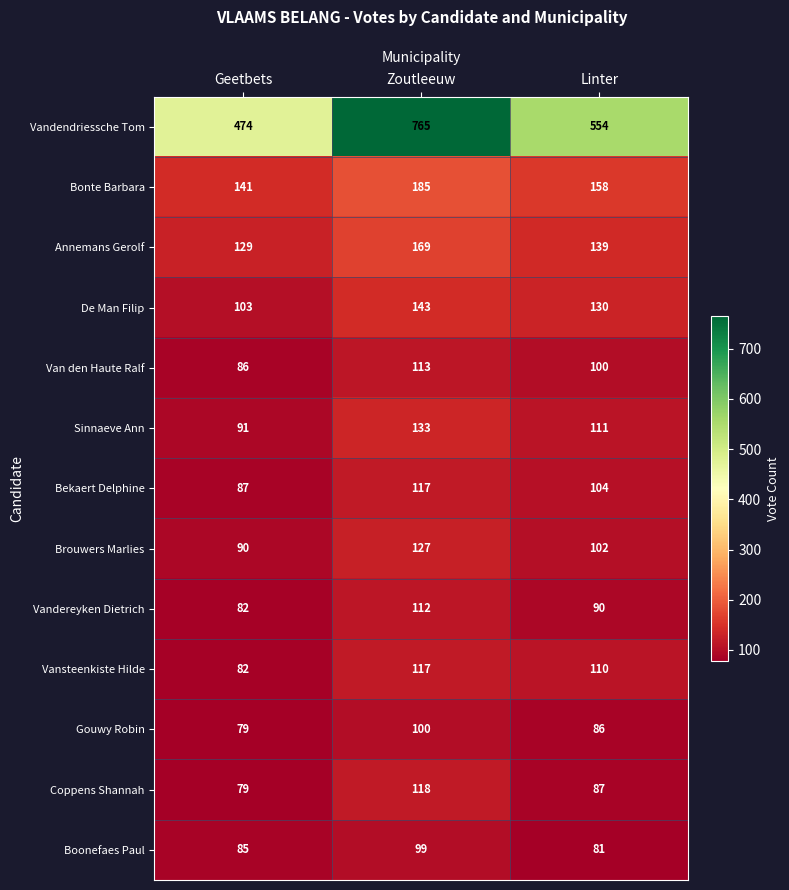

Rank the categories by Vandendriessche Tom value from lowest to highest.

Geetbets, Linter, Zoutleeuw